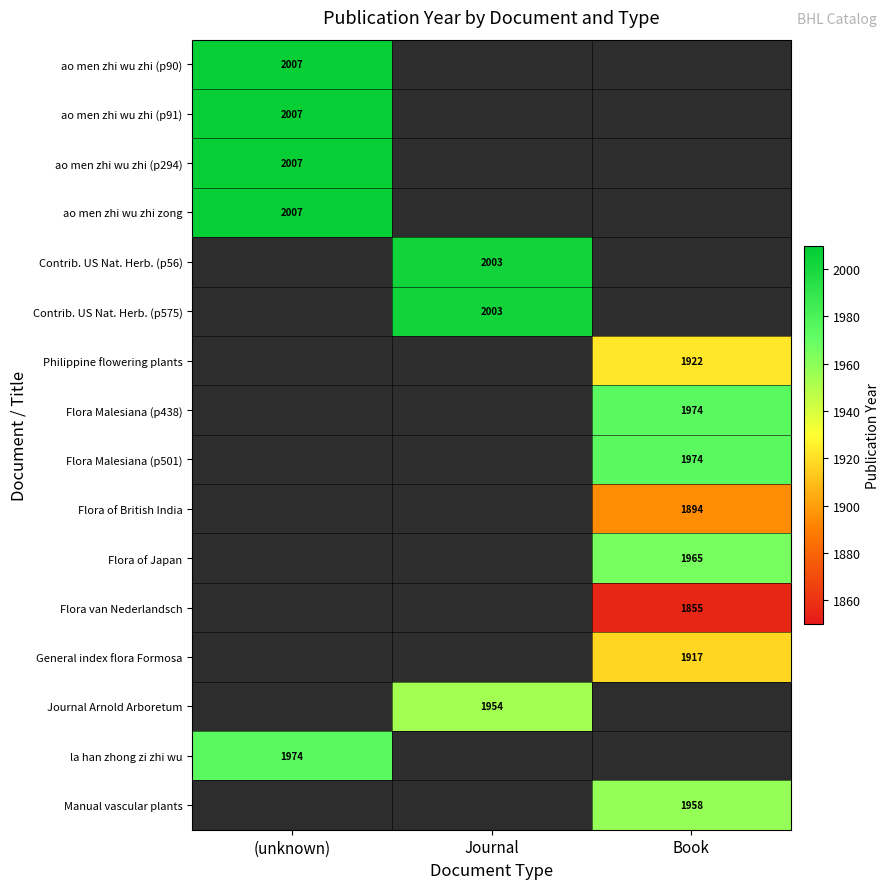

What is the greatest value displayed?

2007.0